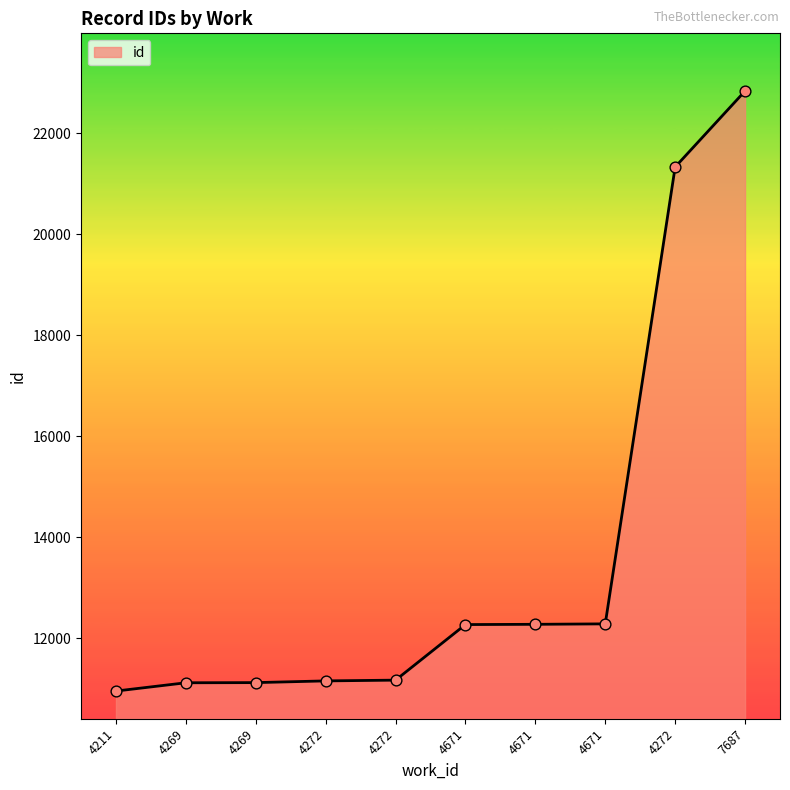

What is the ratio of the value at 4269 to the value at 4671?

0.9